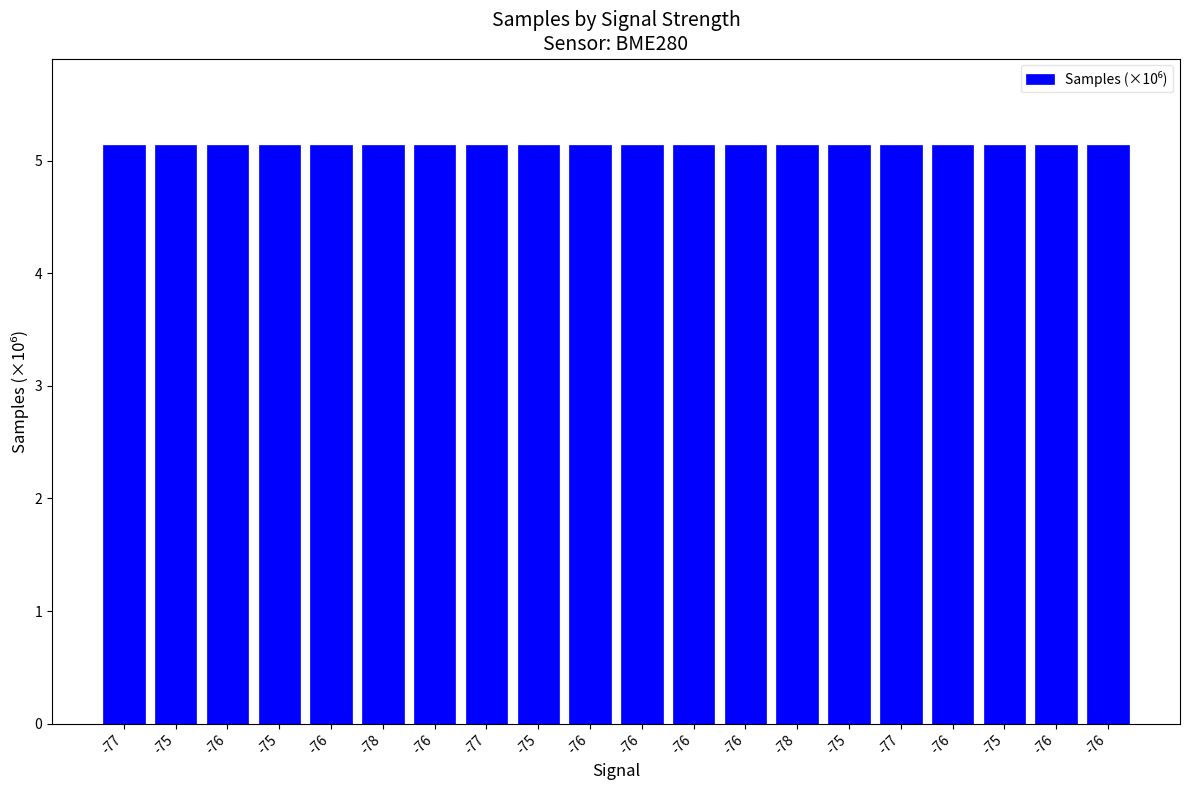

How many bars are there in total?

20